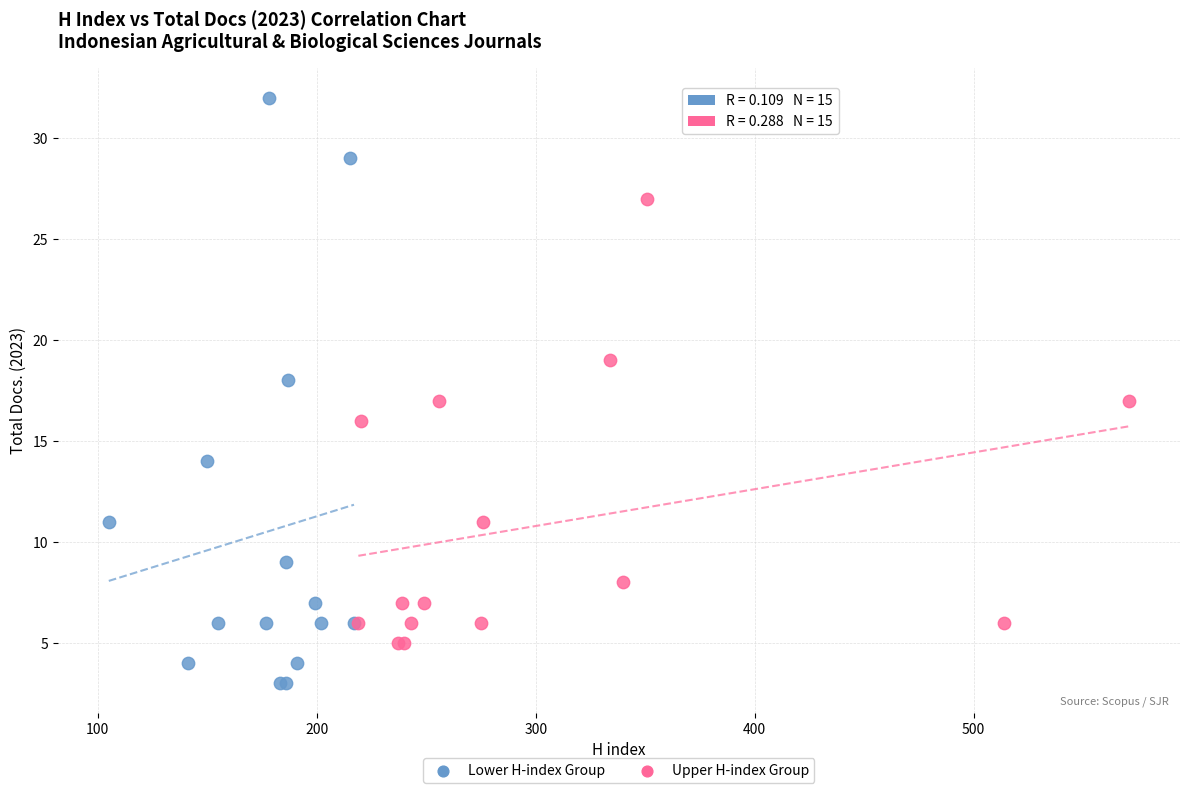

Which series has the widest spread of Y values?

Lower H-index Group